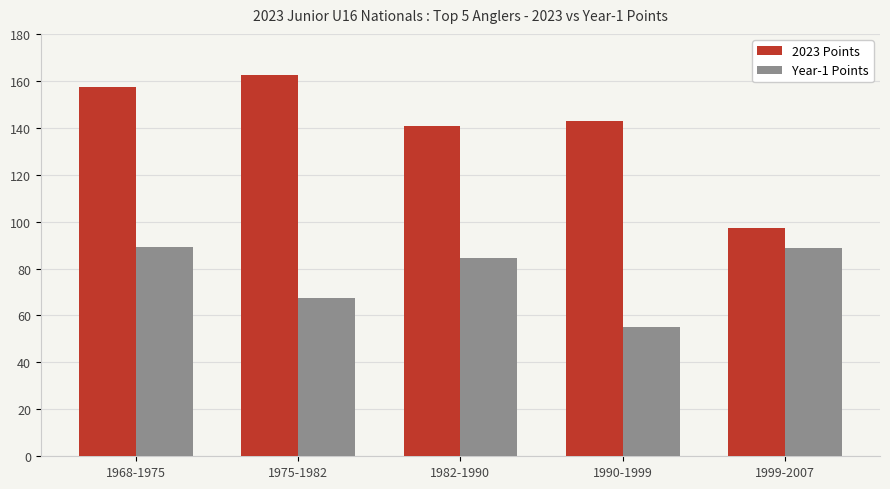

List the series in order of their peak value, lowest first.

Year-1 Points, 2023 Points